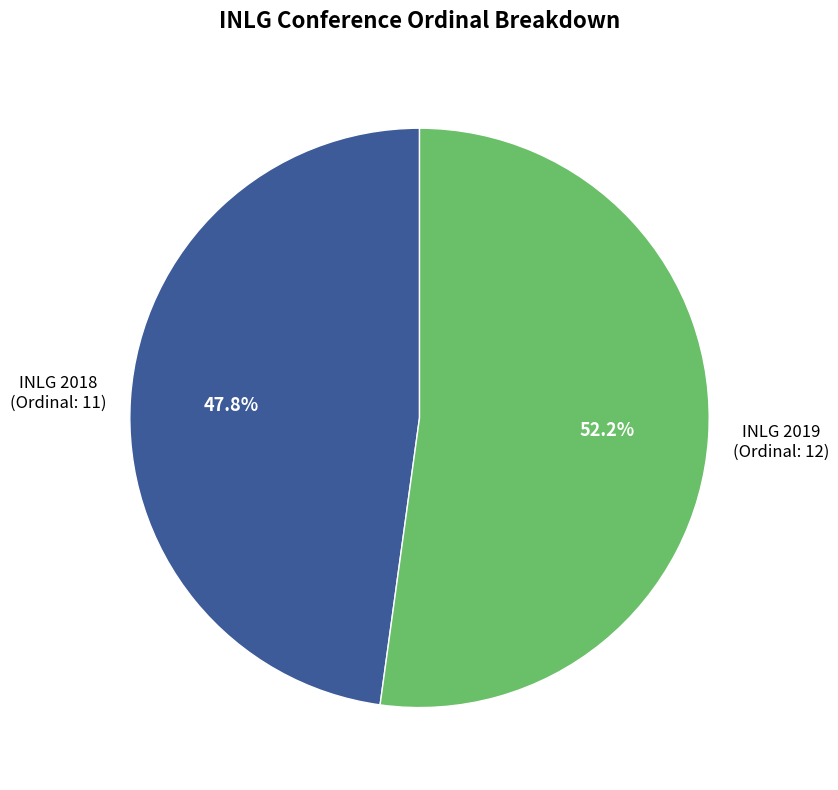

Is there any slice that represents more than half of the pie?

Yes